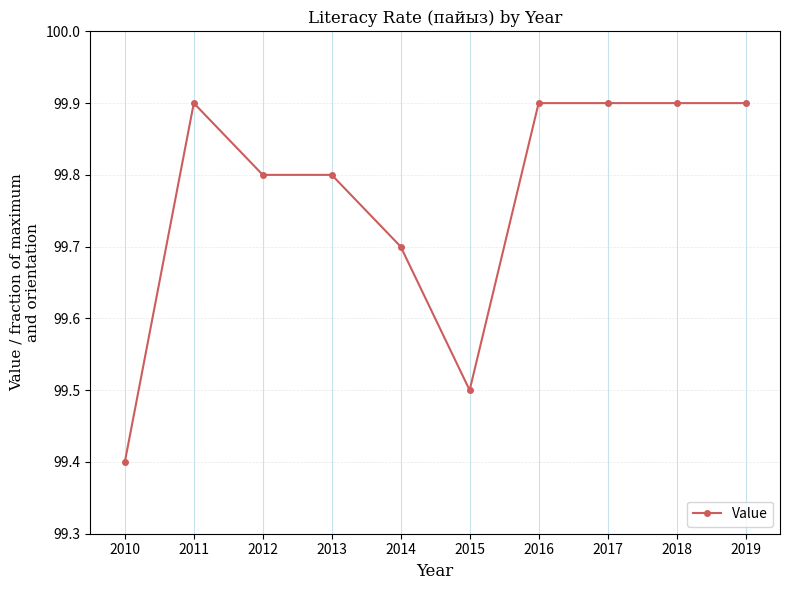

Reading right to left, list all the values displayed in this chart.

2019=99.9	2018=99.9	2017=99.9	2016=99.9	2015=99.5	2014=99.7	2013=99.8	2012=99.8	2011=99.9	2010=99.4